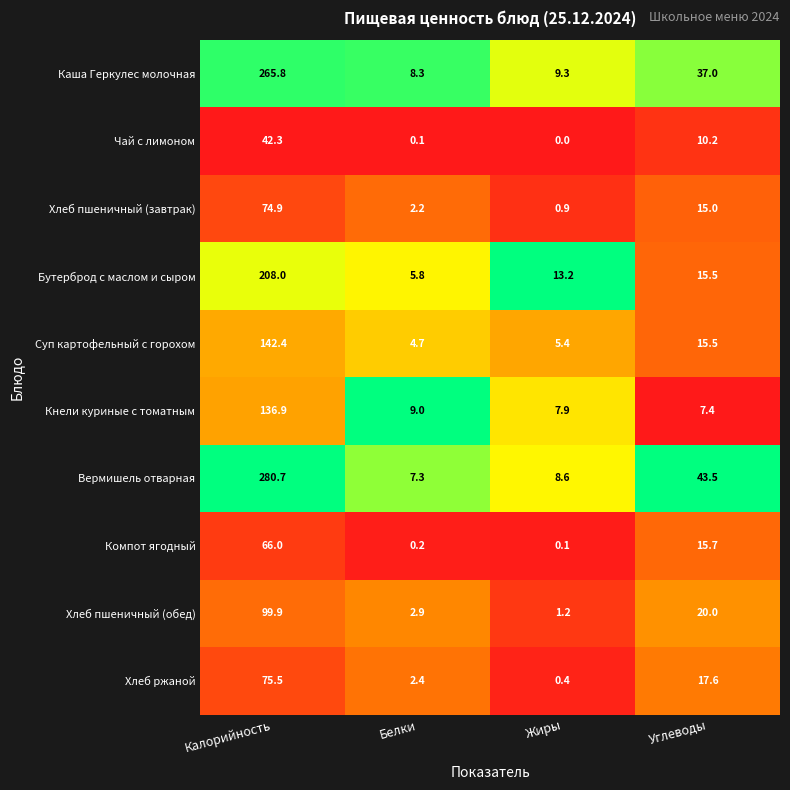

What is the difference between the second highest and minimum values in the Каша Геркулес молочная series?

28.7